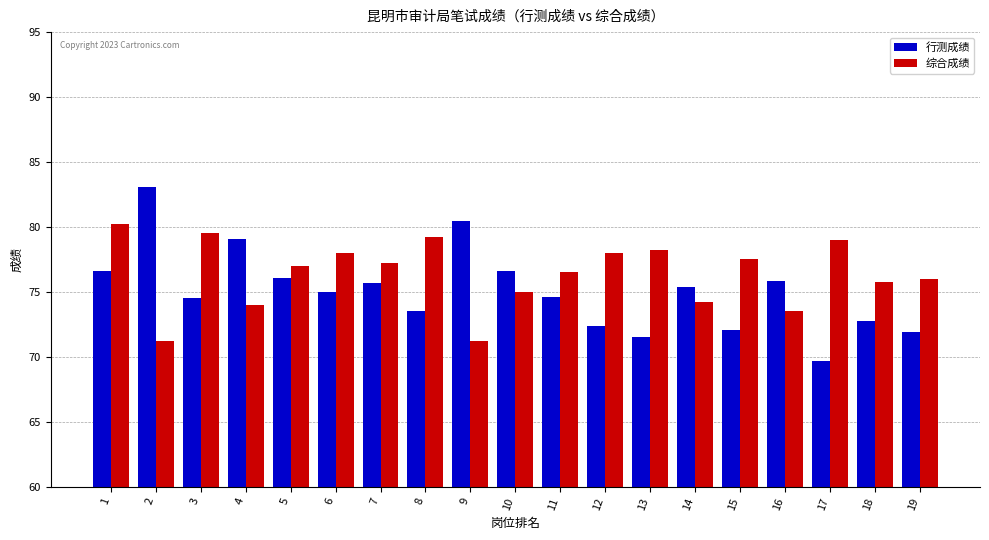

Which category has the highest value across all series?

2